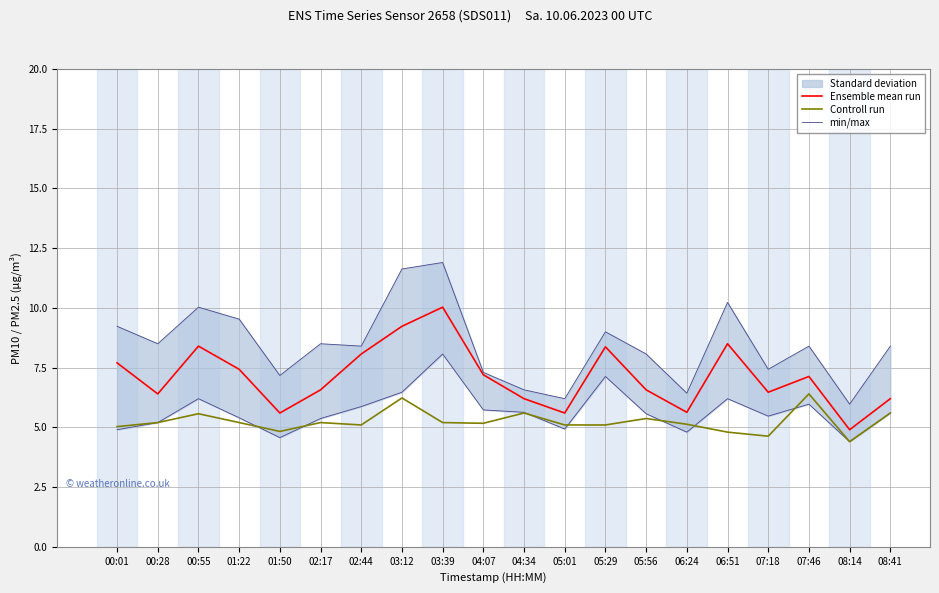

Reading left to right, what are all the values shown in this chart?

Ensemble mean run: 7.7	6.4	8.4	7.4	5.6	6.6	8.1	9.2	10.0	7.2	6.2	5.6	8.4	6.6	5.6	8.5	6.5	7.1	4.9	6.2
Controll run: 5.0	5.2	5.6	5.2	4.8	5.2	5.1	6.2	5.2	5.2	5.6	5.1	5.1	5.4	5.1	4.8	4.6	6.4	4.4	5.6
min/max: 9.2	8.5	10.0	9.5	7.2	8.5	8.4	11.6	11.9	7.3	6.6	6.2	9.0	8.1	6.4	10.2	7.4	8.4	6.0	8.4